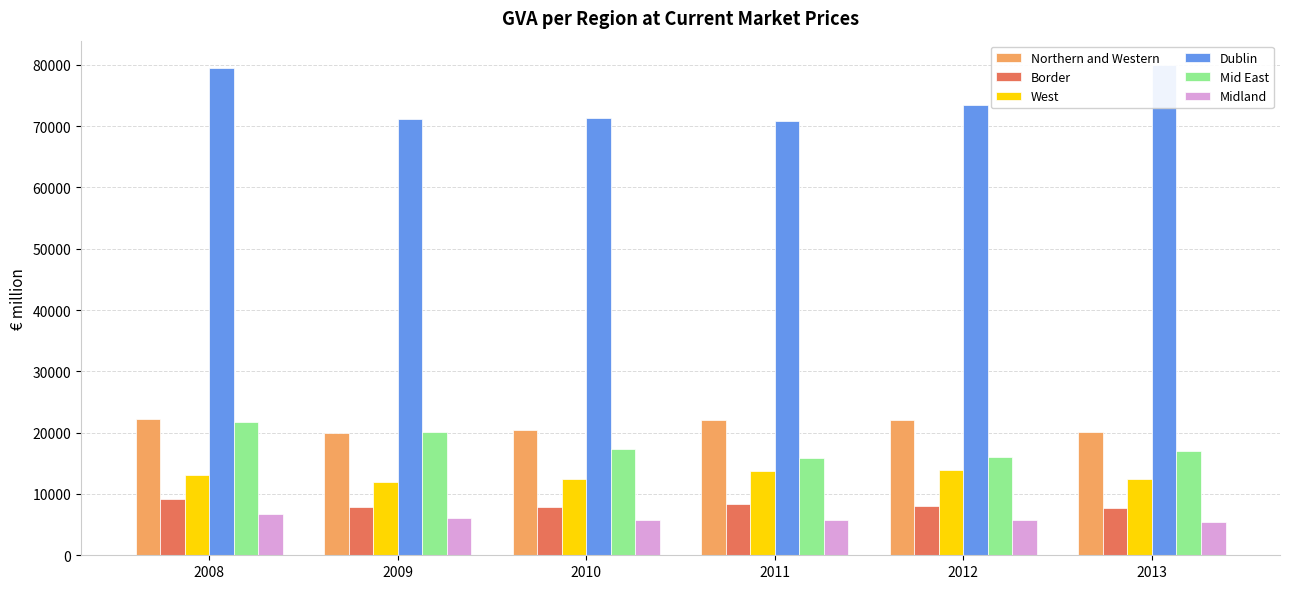

How many data points in Northern and Western are above 22026?

3